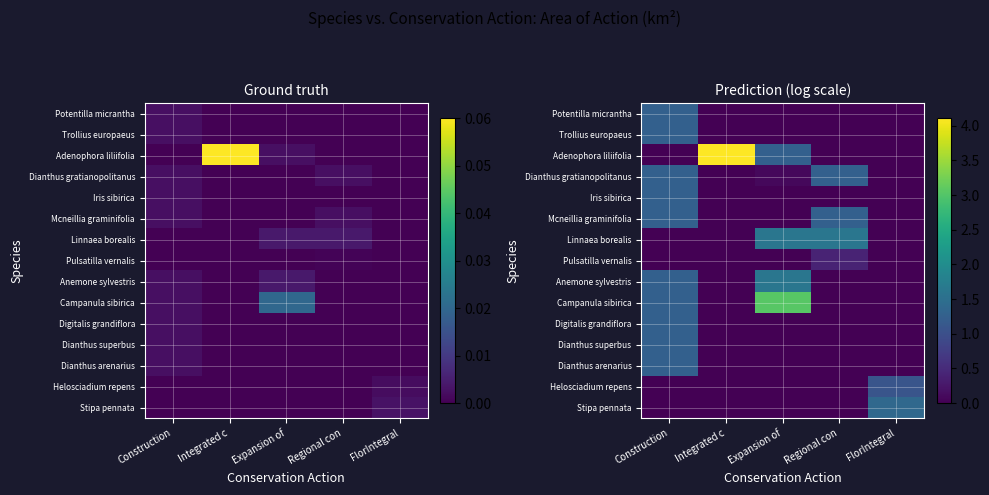

Which has a higher value, Expansion of or Regional con?

Expansion of